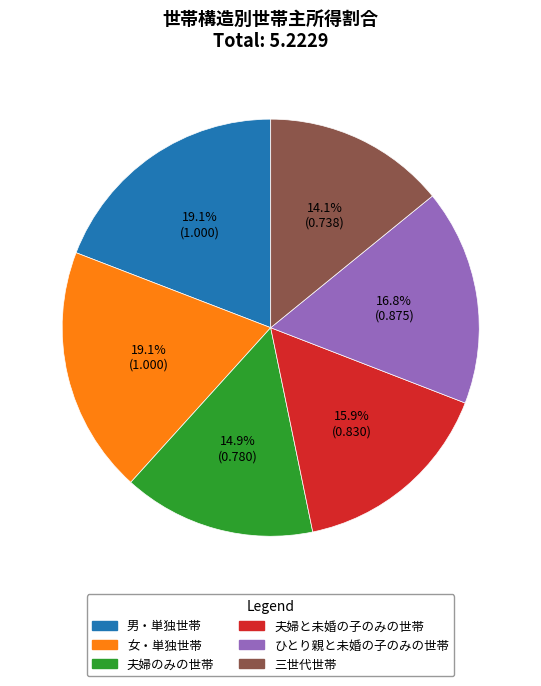

To the nearest percent, what is the difference between the 三世代世帯 and 夫婦のみの世帯 slice percentages?

1%